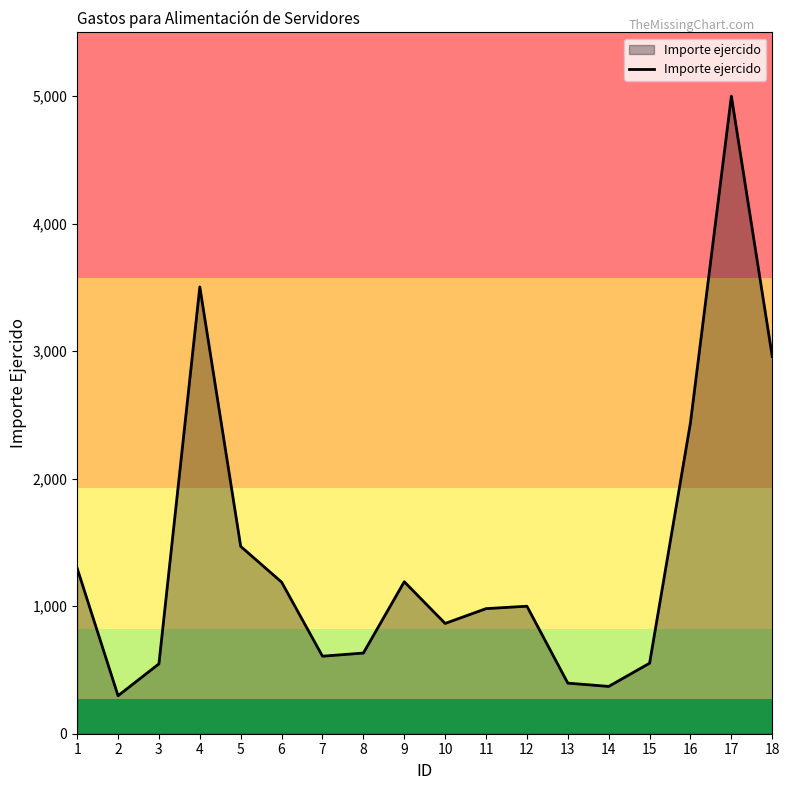

Is it true that the value at 13 is 702.0?

False